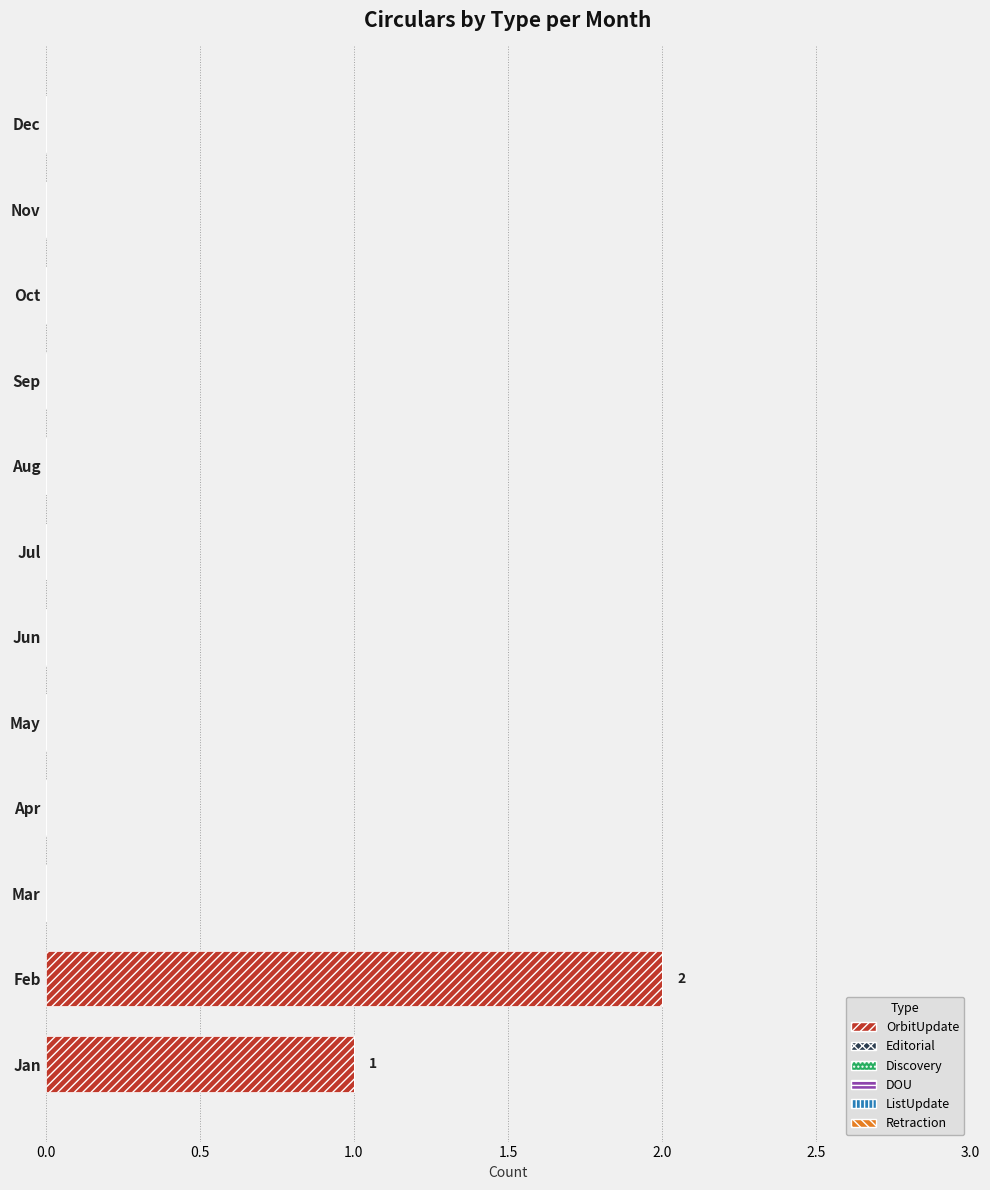

The value at Apr is 0. True or false?

True